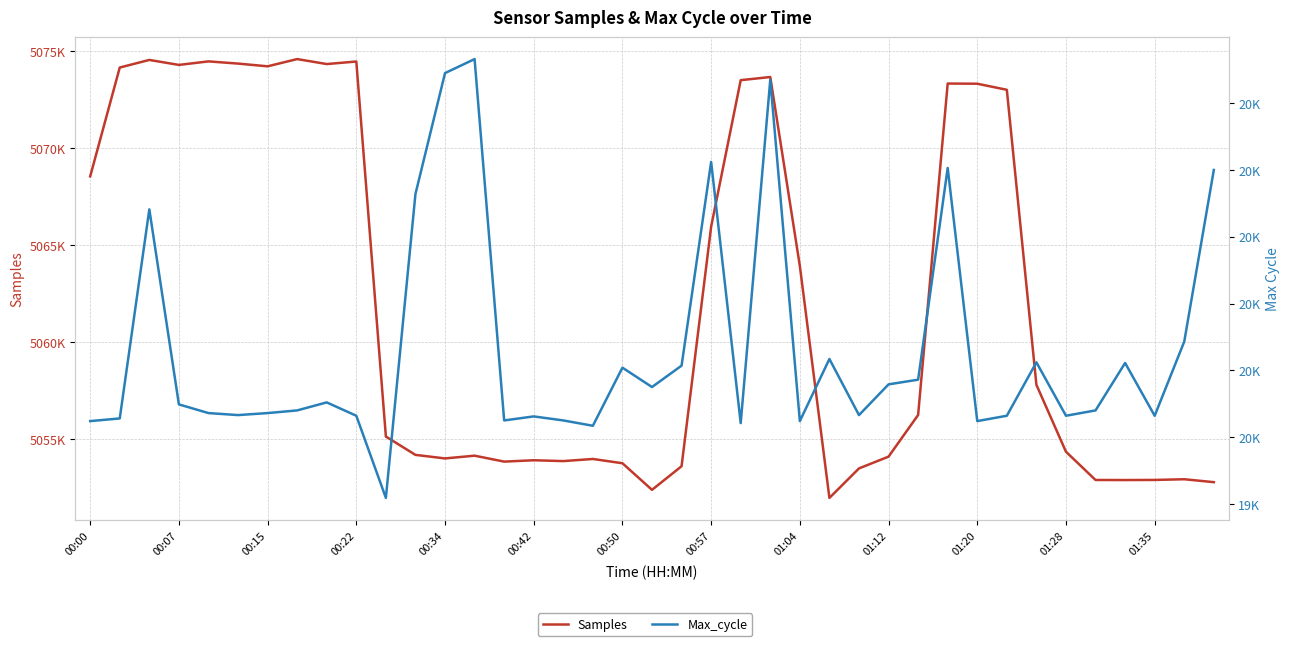

Which series has the largest total across all categories?

Samples